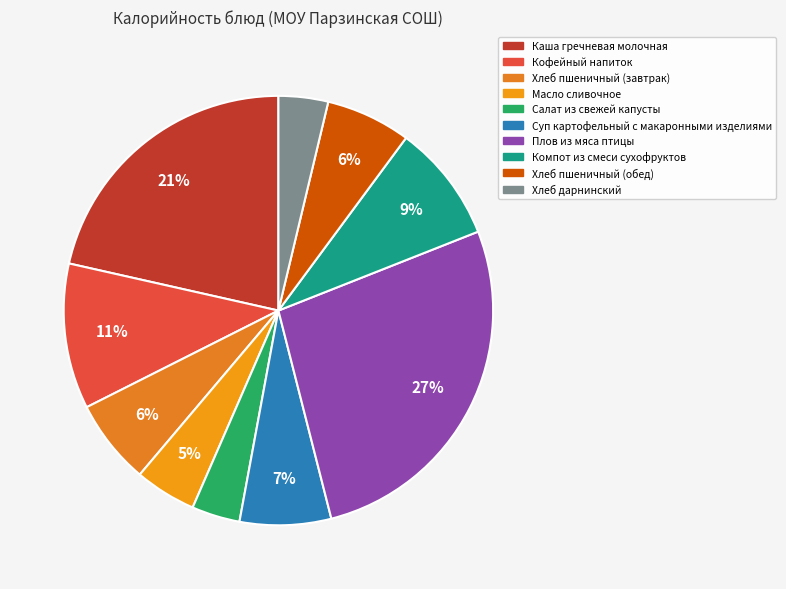

True or false: Компот из смеси сухофруктов accounts for 9% of the total.

True